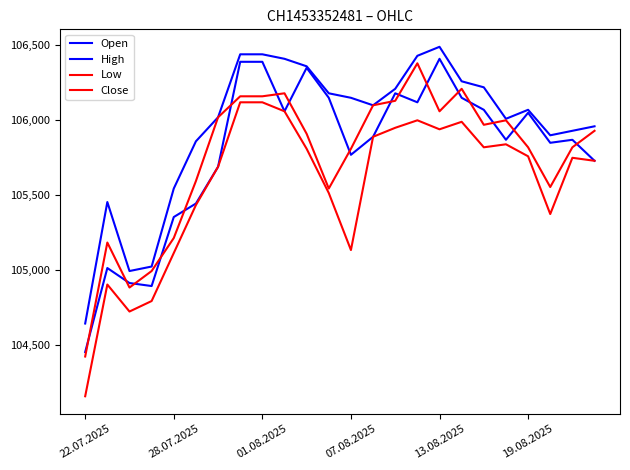

Does the chart have visible grid lines?

No